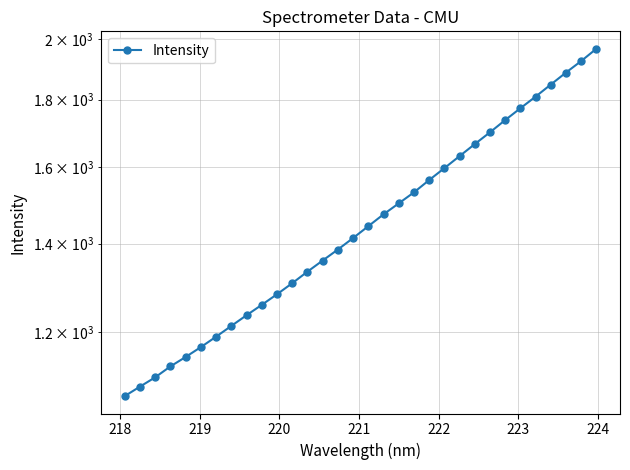

Reading left to right, list all the values displayed in this chart.

1072.8	1090.7	1108.5	1129.9	1148.6	1168.6	1190.0	1212.6	1235.4	1258.0	1281.5	1306.5	1333.0	1359.2	1385.6	1413.6	1443.2	1473.3	1501.8	1530.9	1564.2	1597.0	1630.9	1665.5	1700.1	1736.8	1773.0	1809.3	1847.9	1887.0	1925.3	1967.1